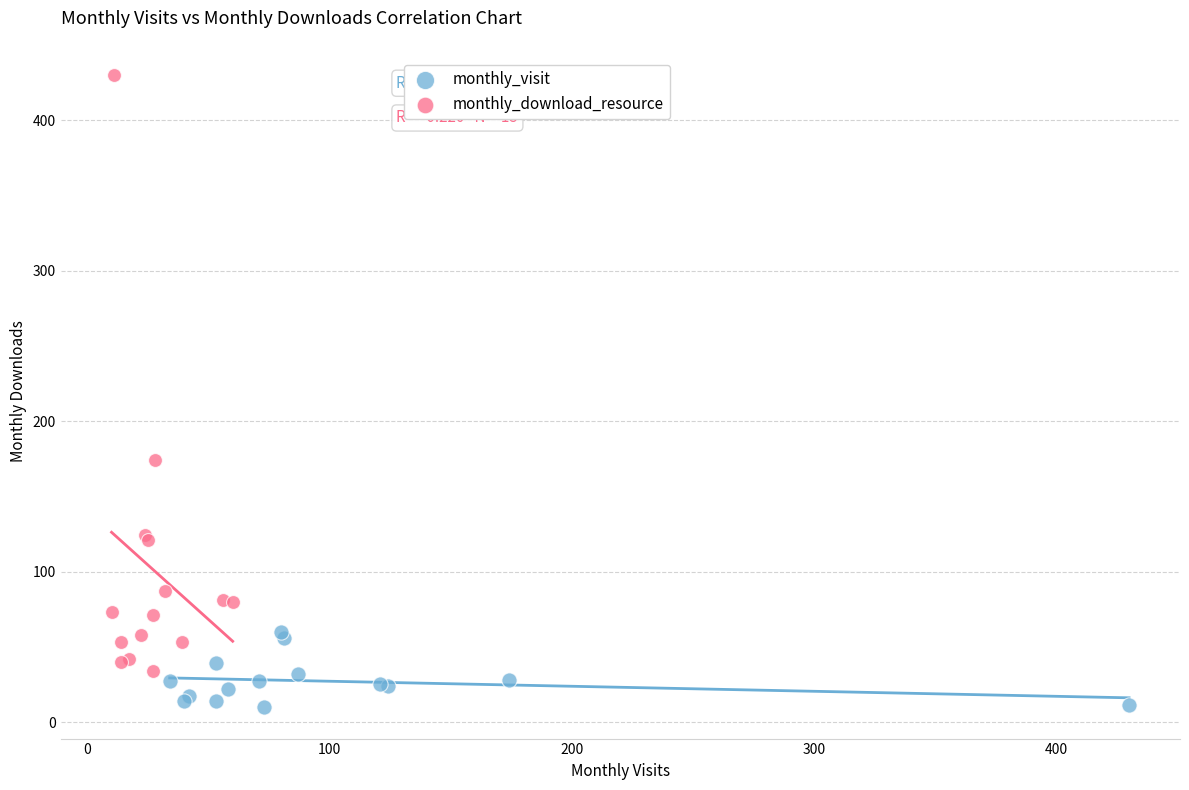

Which series has the largest Y range (max minus min)?

monthly_download_resource